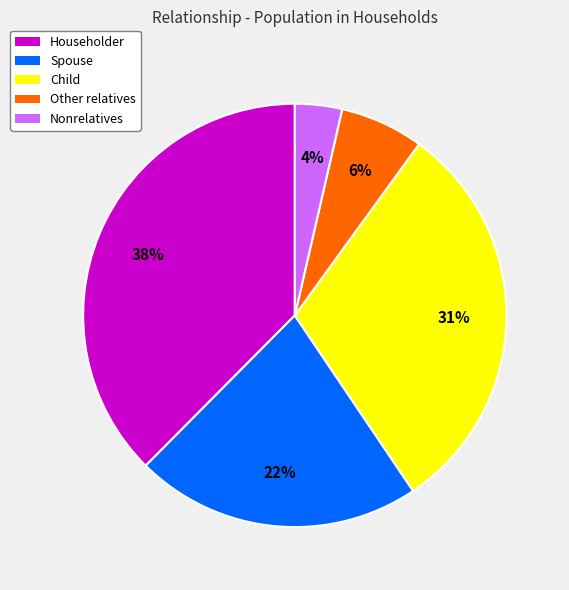

Is there a majority slice in this chart?

No